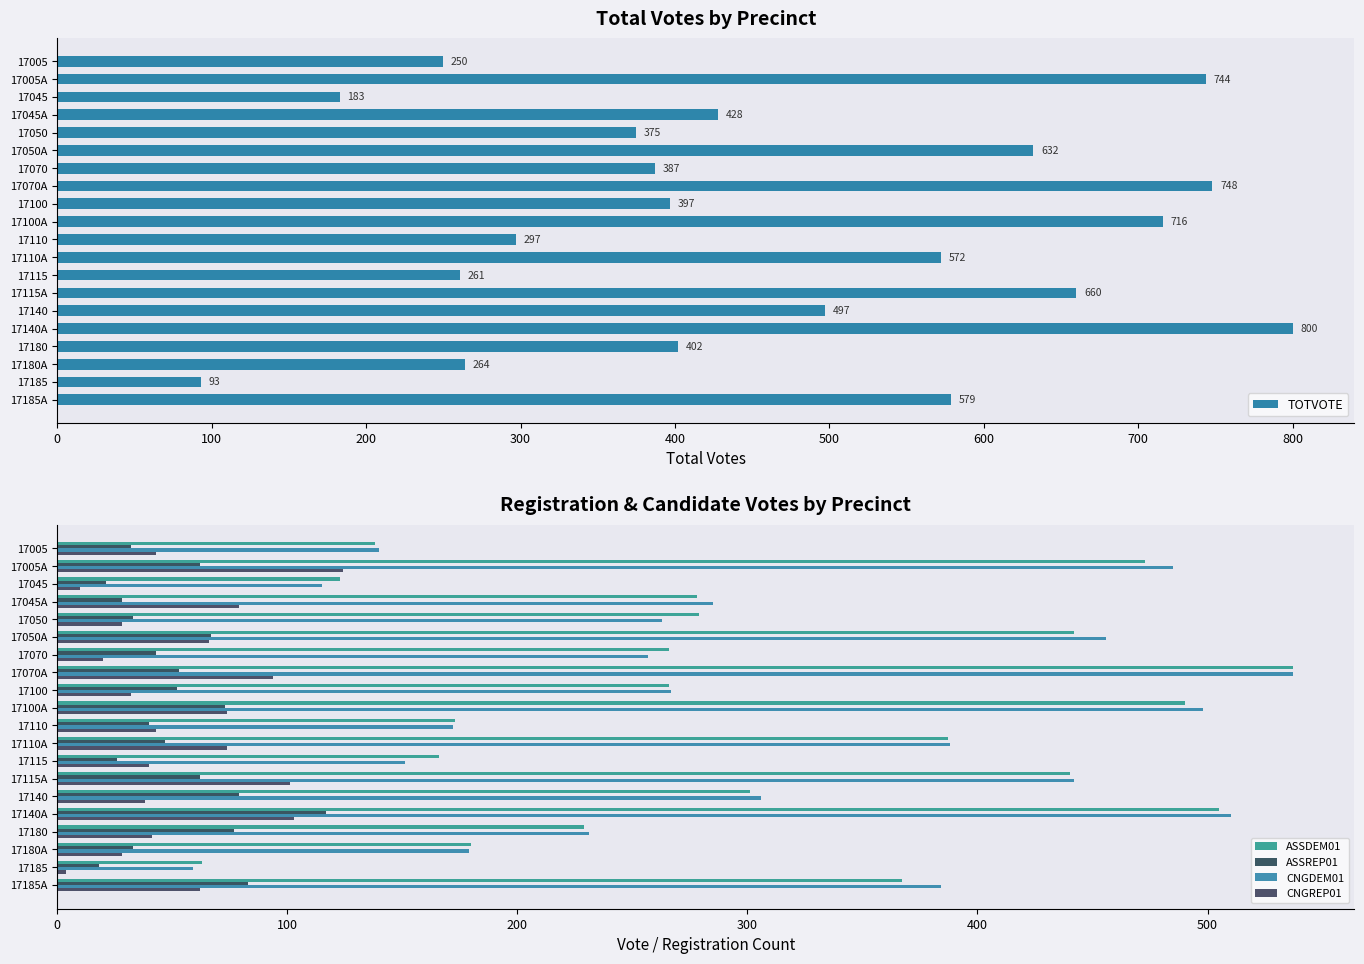

Where is TOTVOTE nearest to the value 446?

17045A